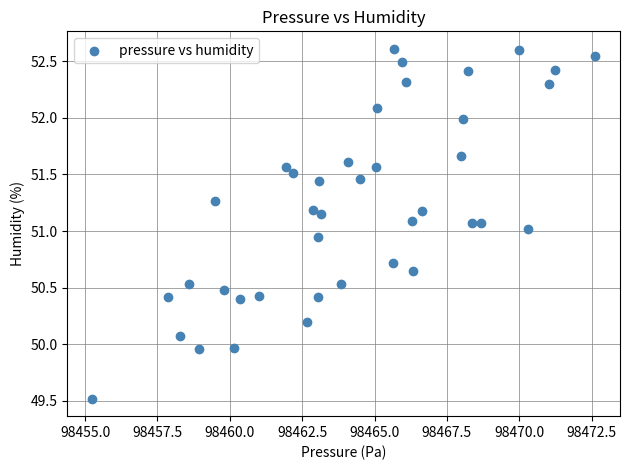

What is the range of X values (max minus min)?

17.4